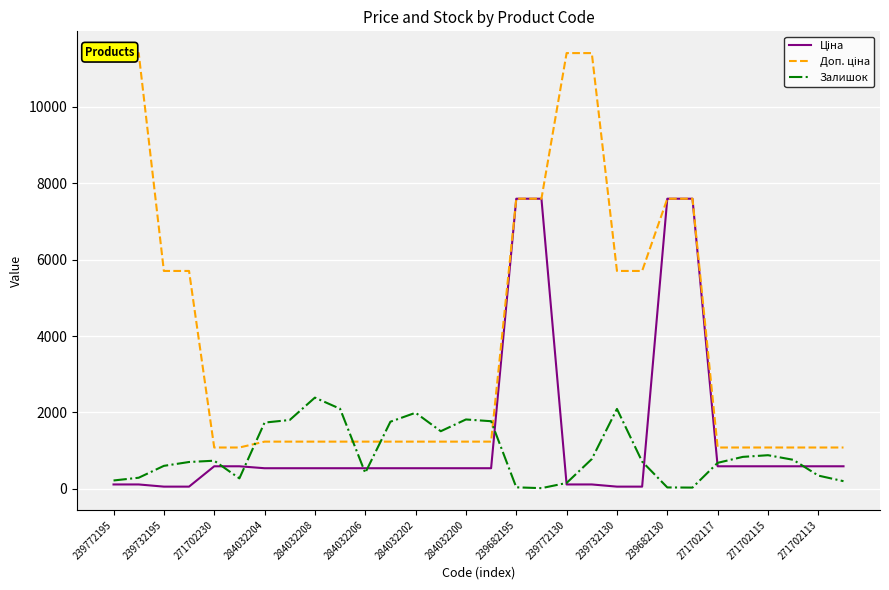

True or false: Залишок has more than 1 interior local peaks.

True